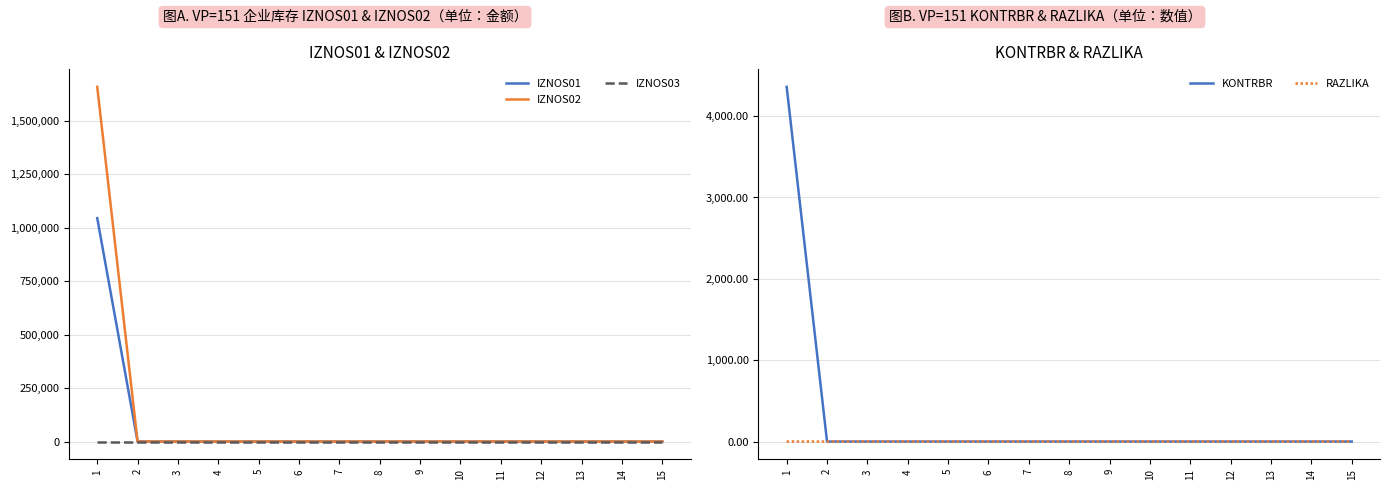

Is it true that RAZLIKA equals 0.0 at 9?

True